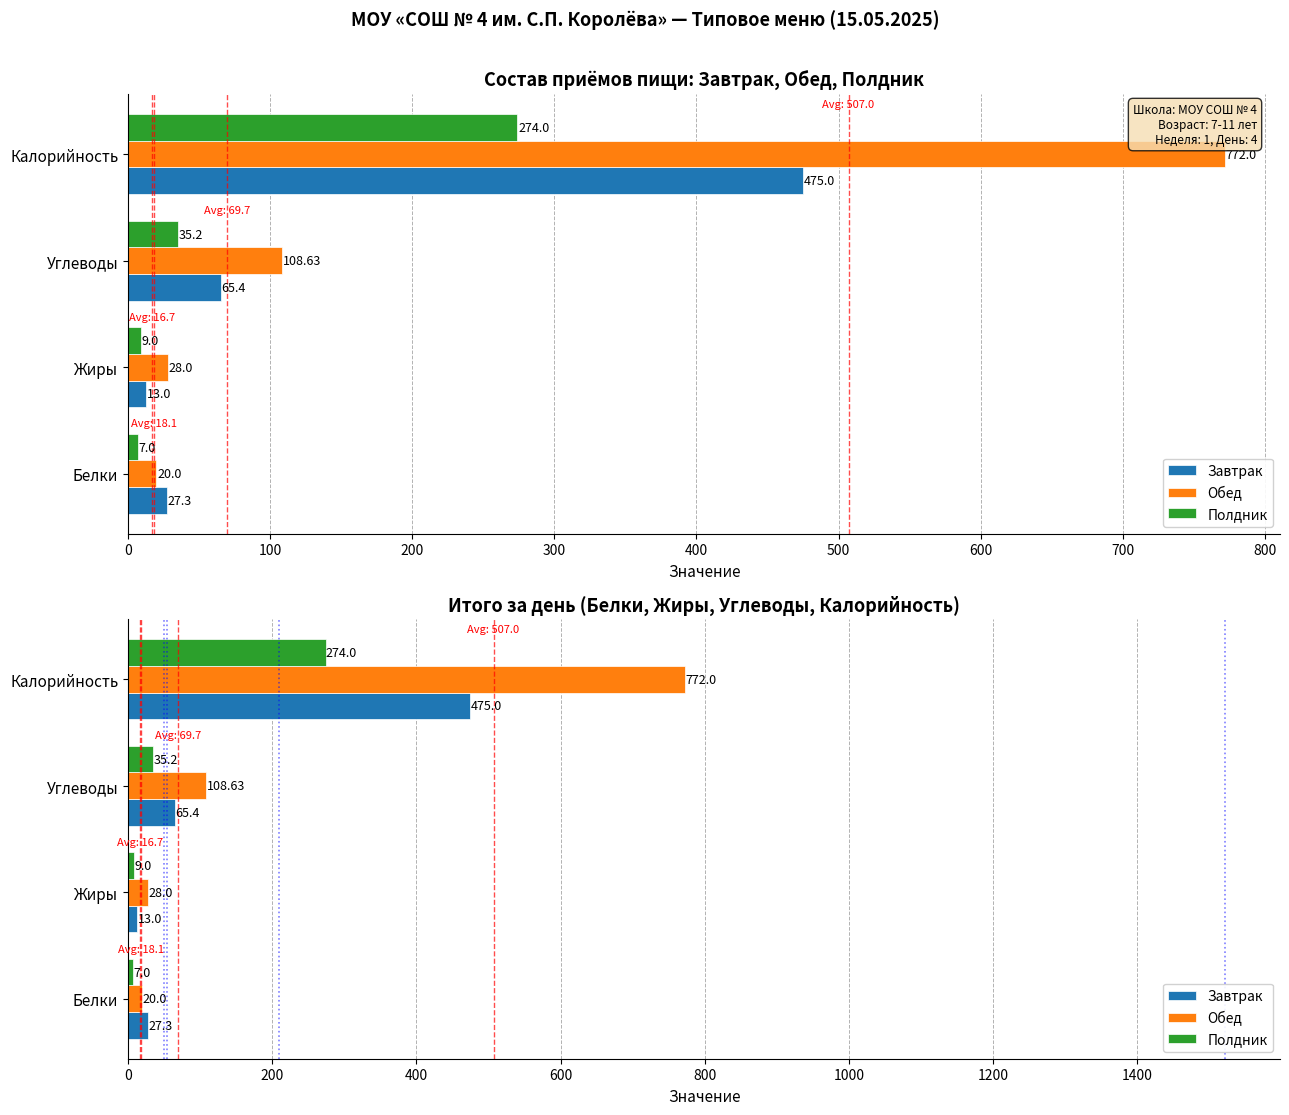

How many values in the Обед series exceed 108?

2